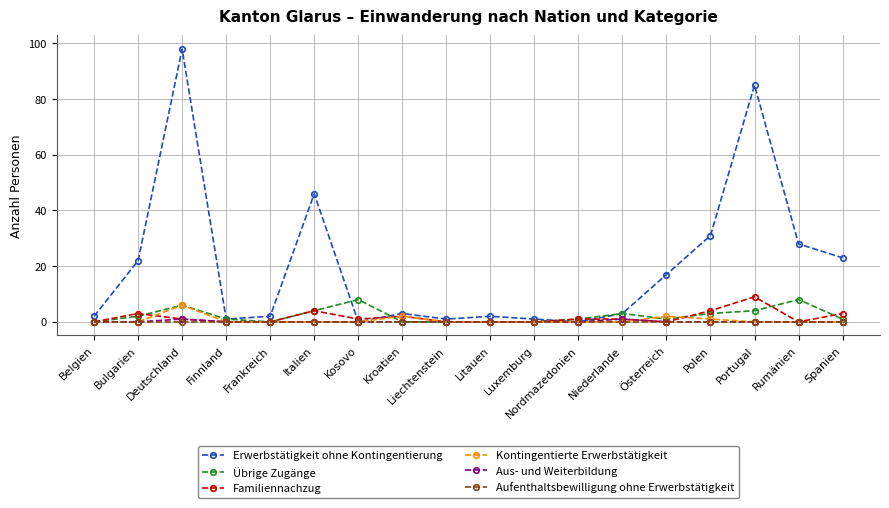

Read the Familiennachzug value at Polen.

4